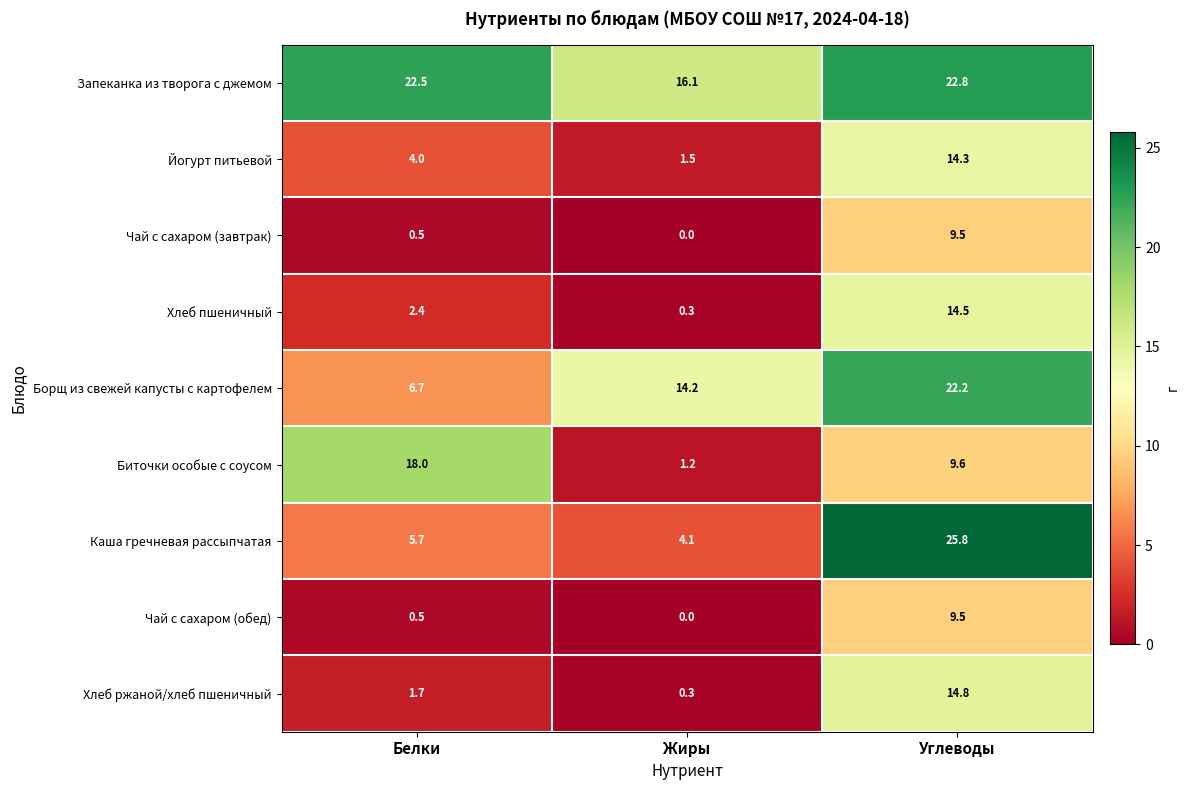

Is the value of Борщ из свежей капусты с картофелем at Белки greater than the value of Хлеб пшеничный at Углеводы?

No